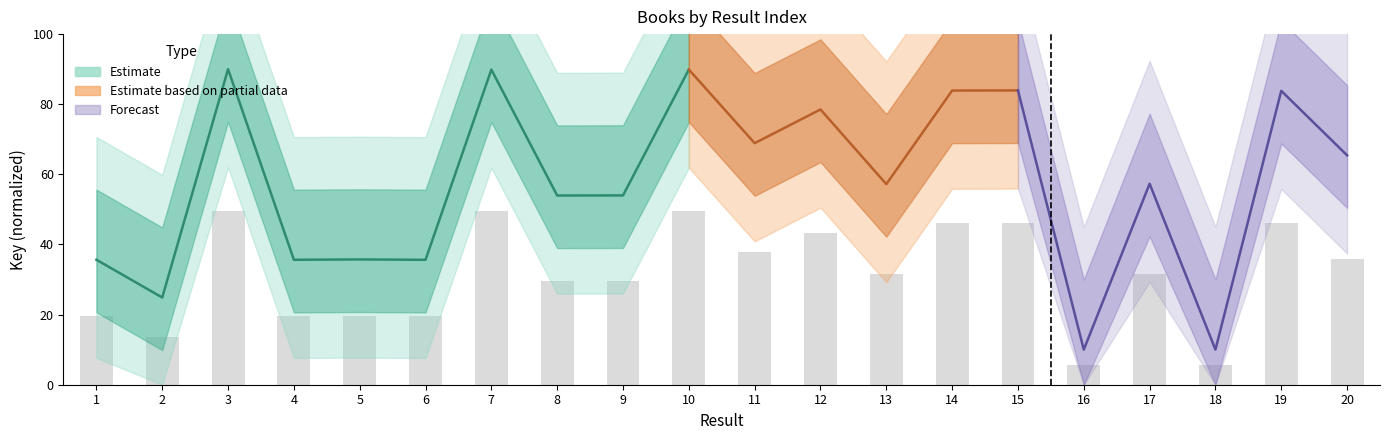

List the labels in order of value, smallest first.

16, 18, 2, 6, 4, 1, 5, 8, 9, 13, 17, 20, 11, 12, 19, 14, 15, 7, 10, 3